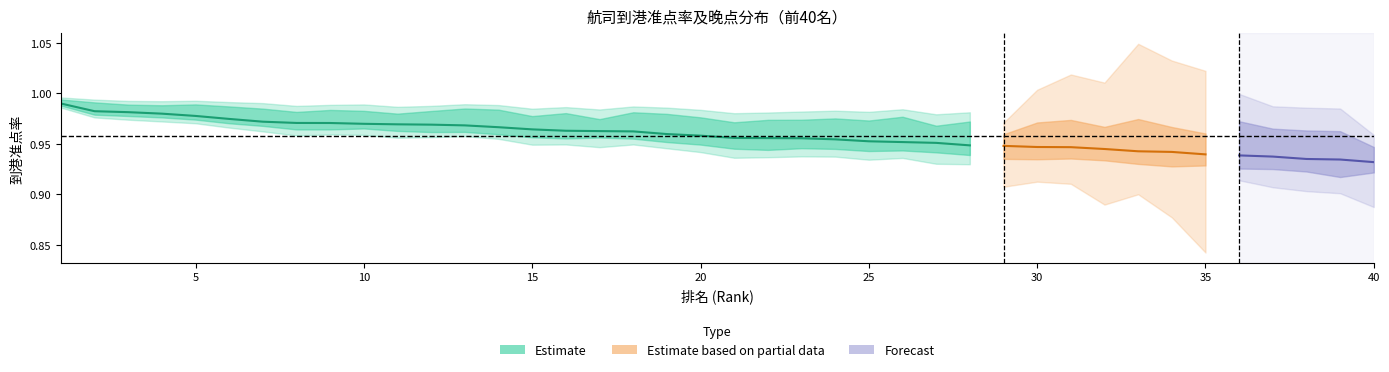

True or false: 较晚点 and 到港准点率 cross at least once.

False